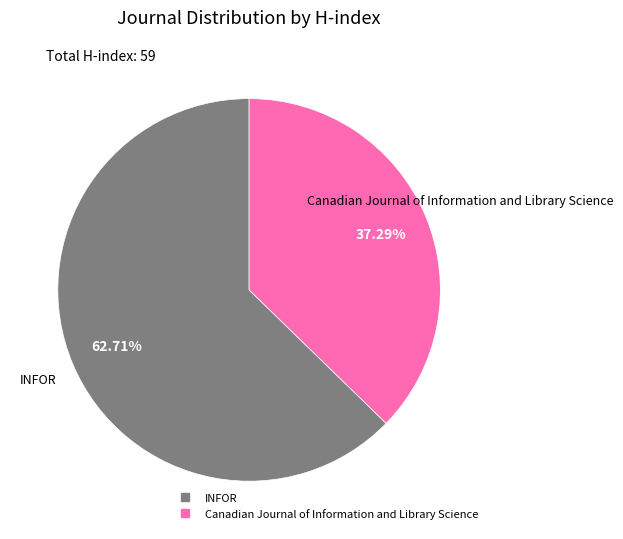

What percentage is the Canadian Journal of Information and Library Science slice, to the nearest percent?

37%